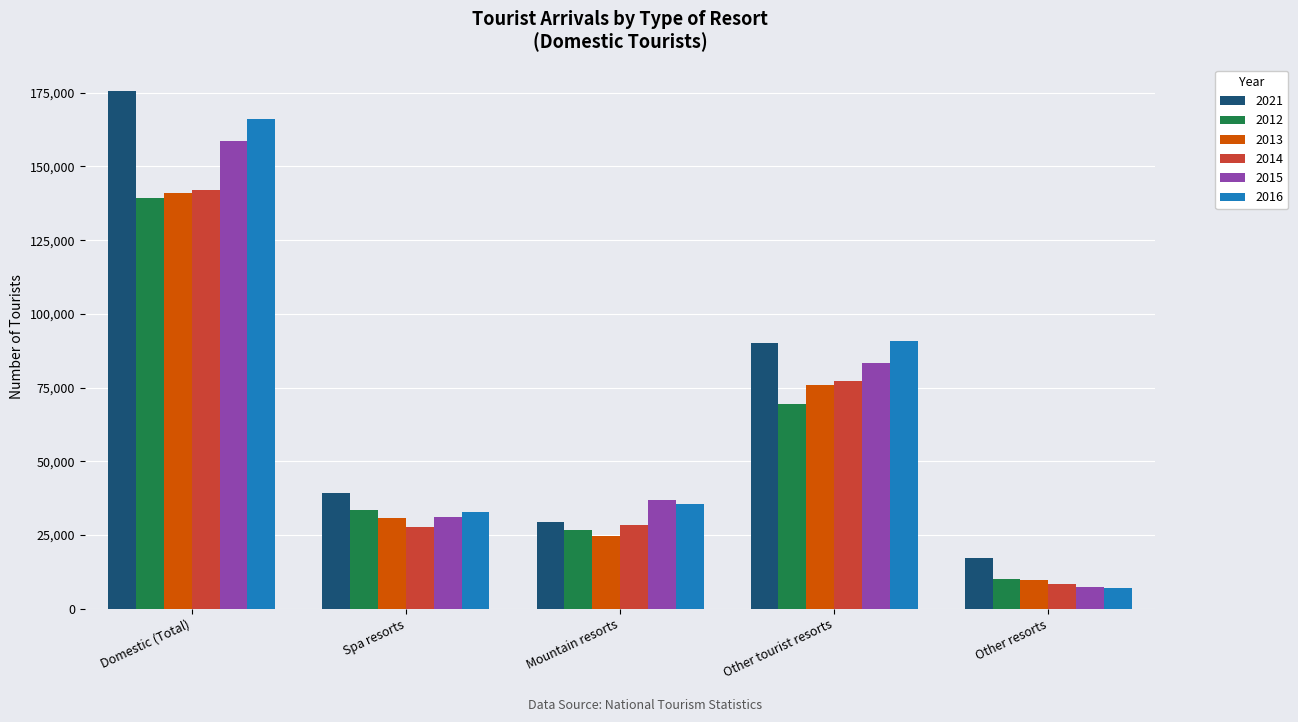

What is the smallest value displayed?

7013